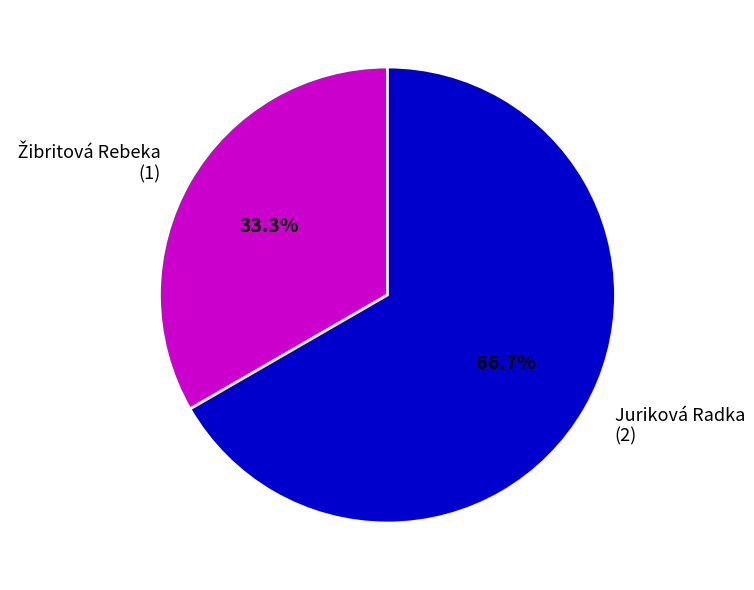

What is the largest slice in the pie chart?

Juriková Radka